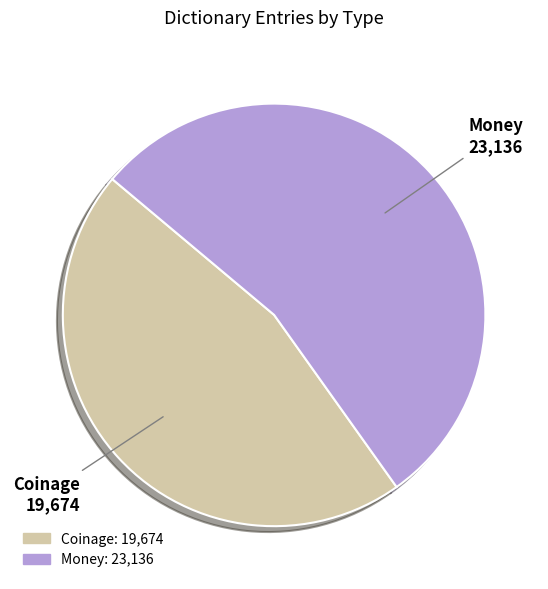

Which slice is the smallest?

Coinage